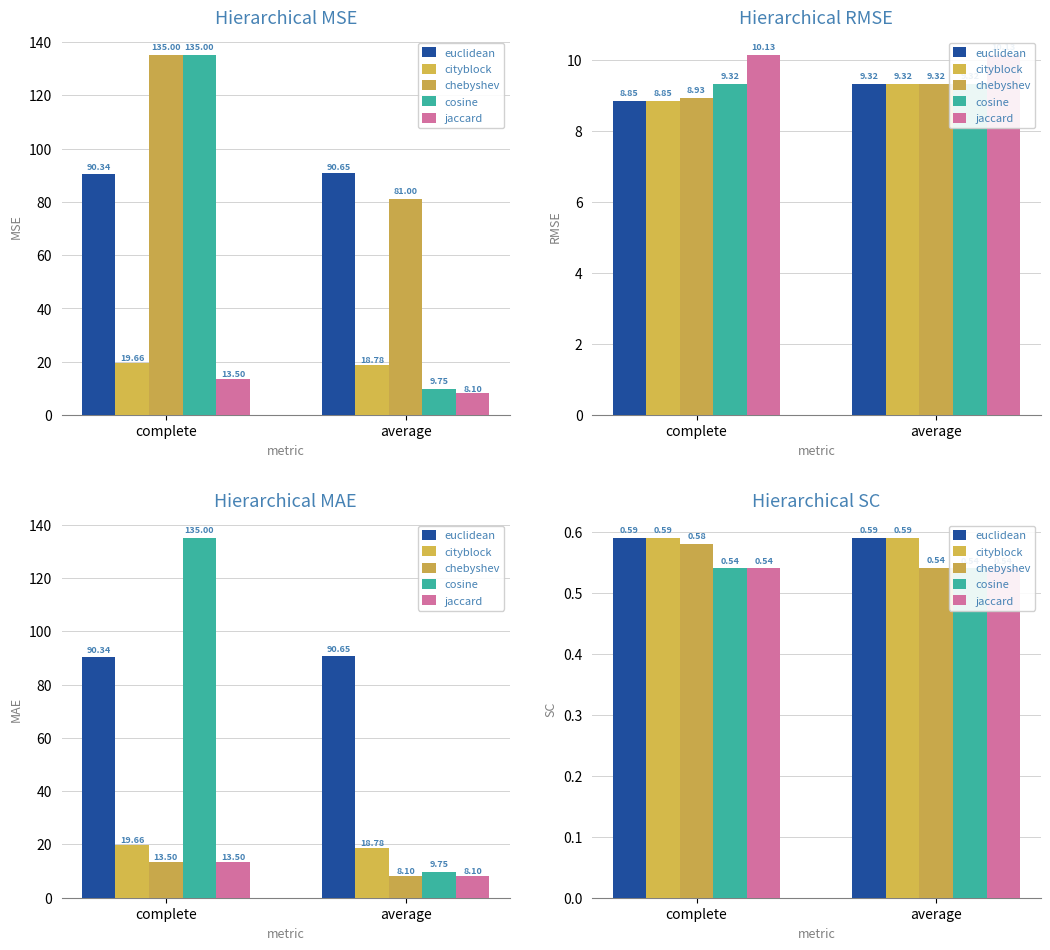

What is the value of the euclidean bar at the 1st from the left?

0.6